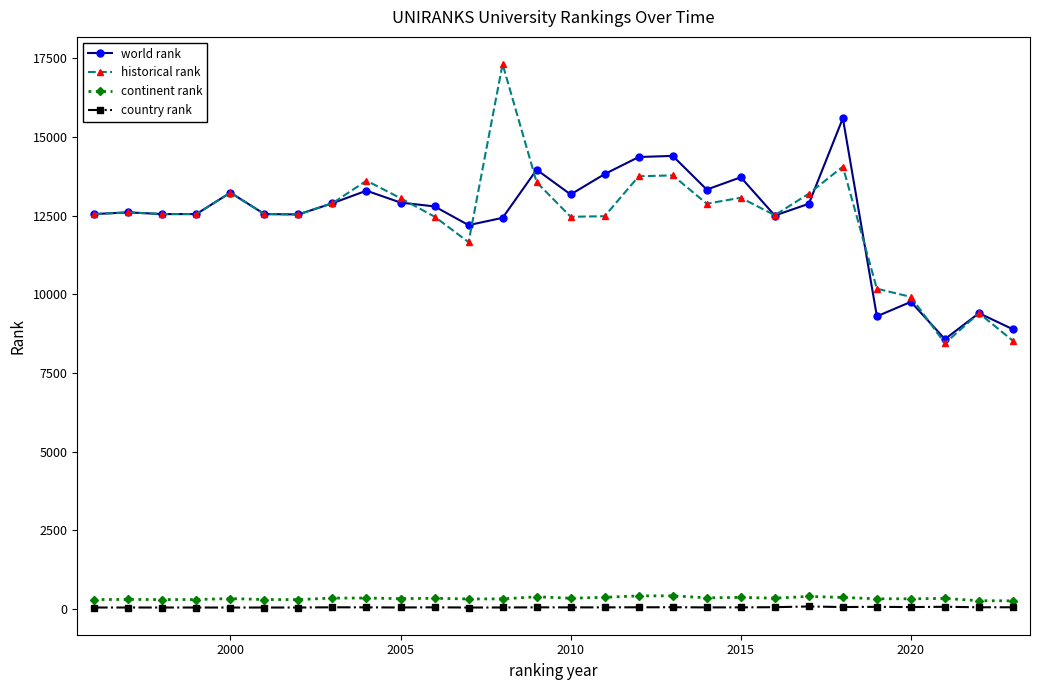

True or false: world rank and country rank cross at least once.

False